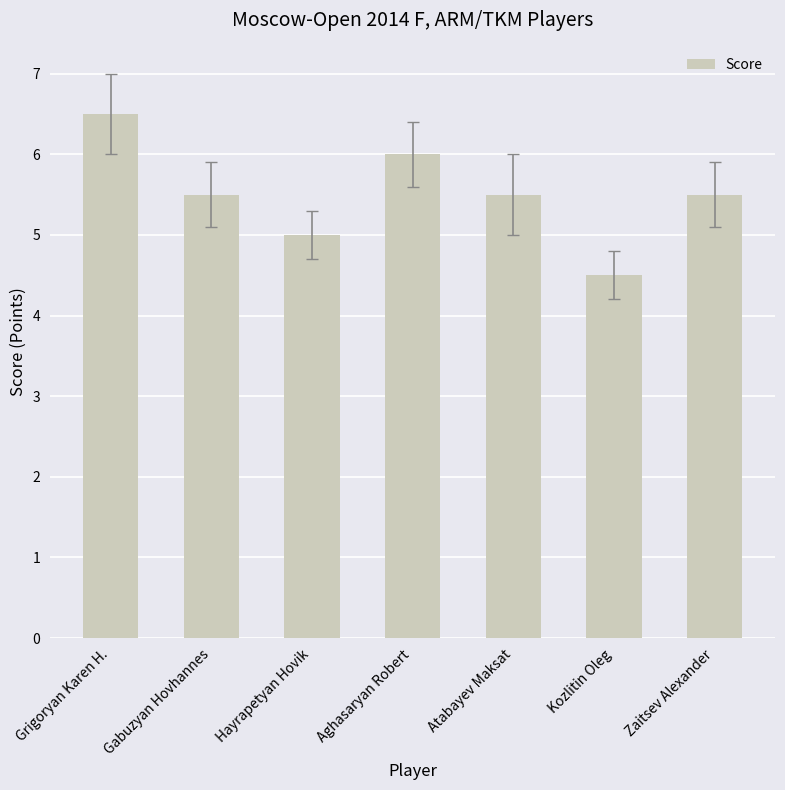

What value does the data have at Atabayev Maksat?

5.5